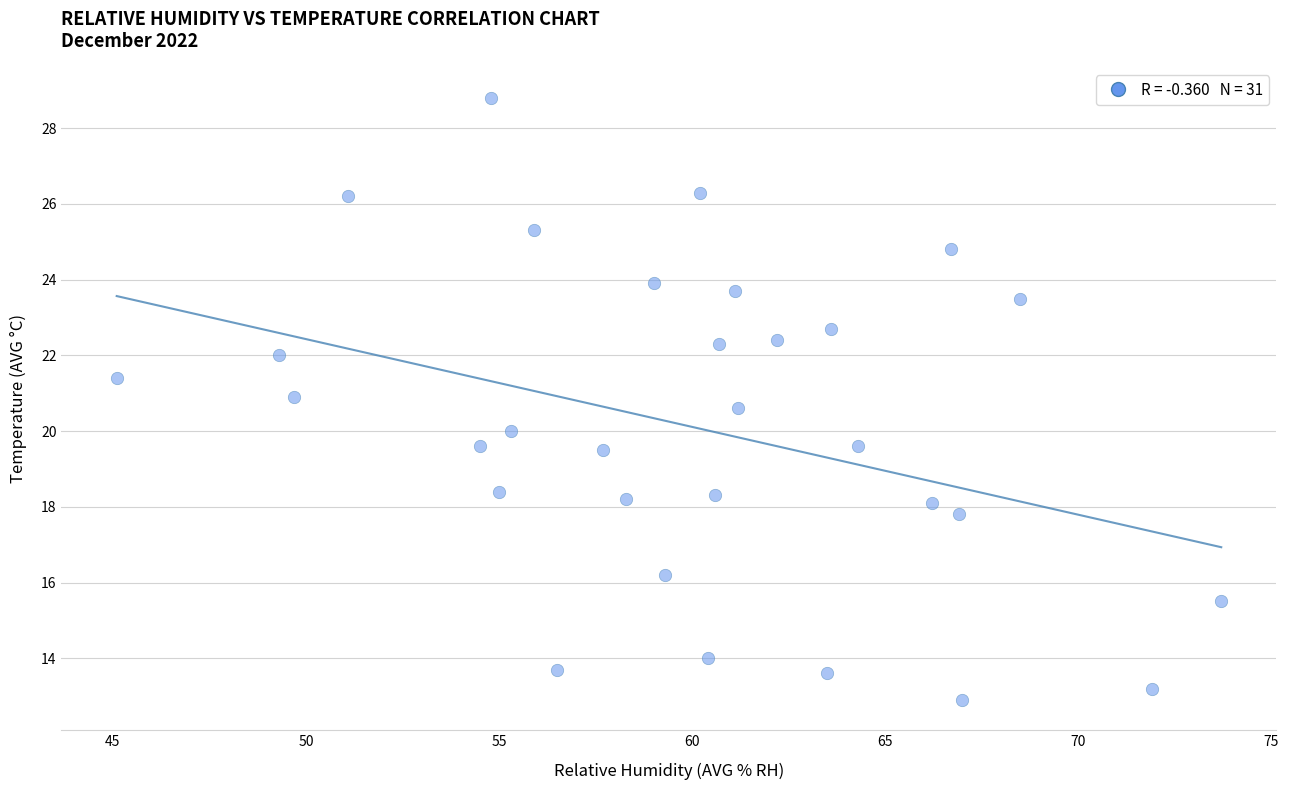

What is the range of X values (max minus min)?

28.6